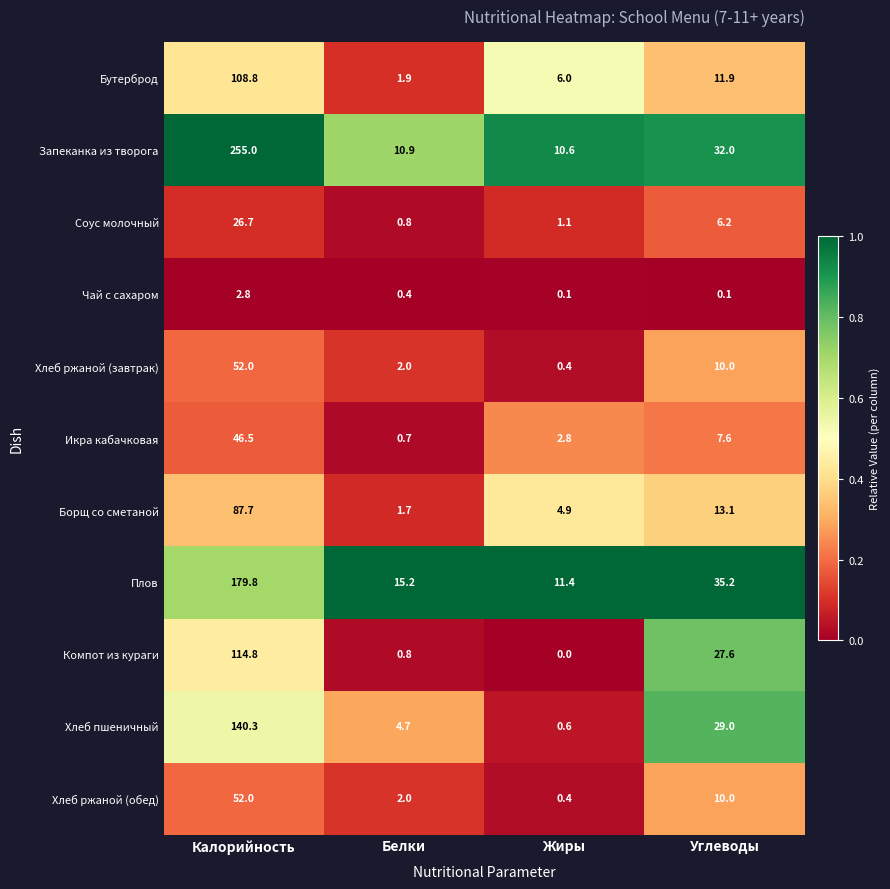

How many categories are shown in the chart?

4